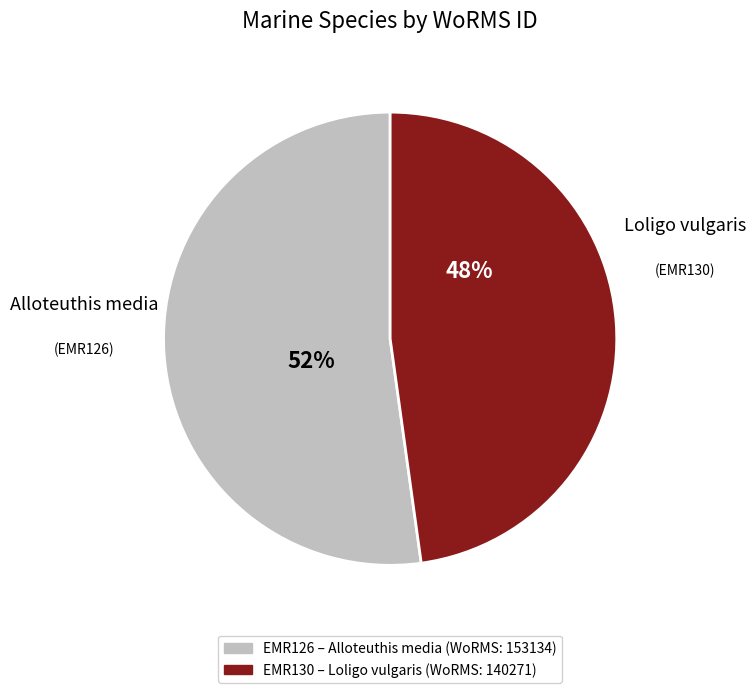

Does any single category account for the majority?

Yes